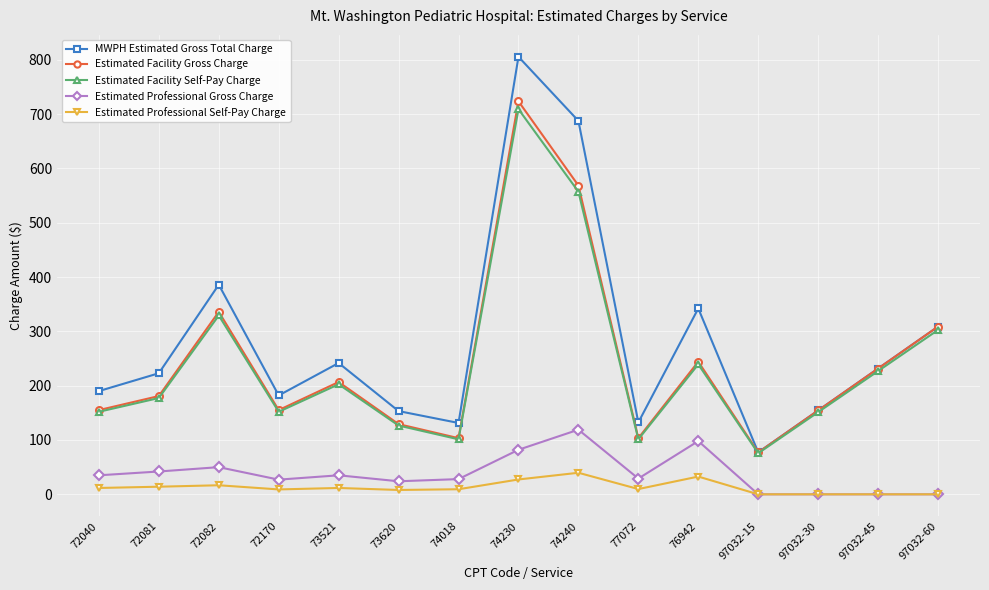

True or false: Estimated Facility Self-Pay Charge and Estimated Professional Gross Charge intersect in this chart.

False